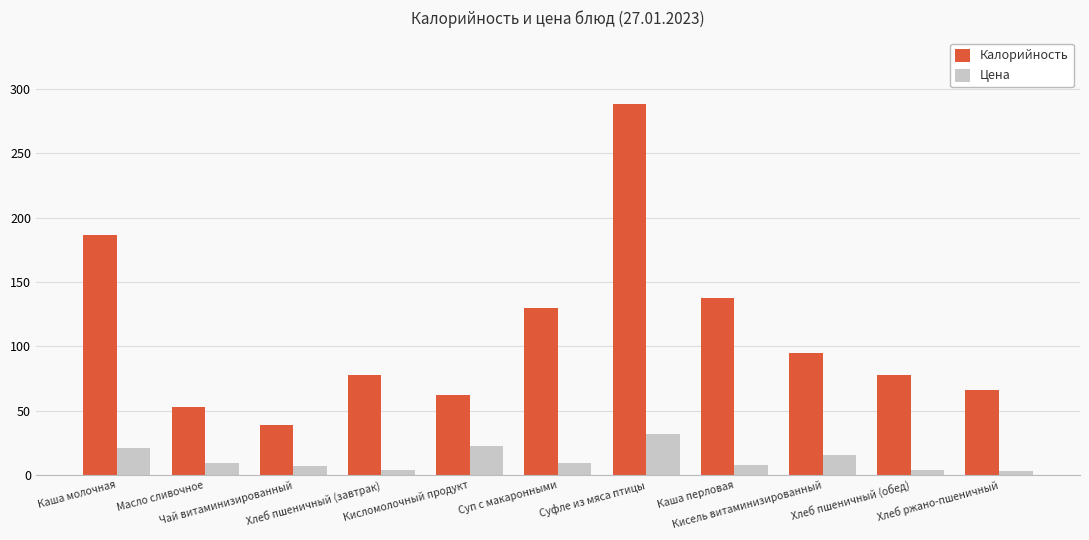

What is the highest value of the Калорийность series?

288.1